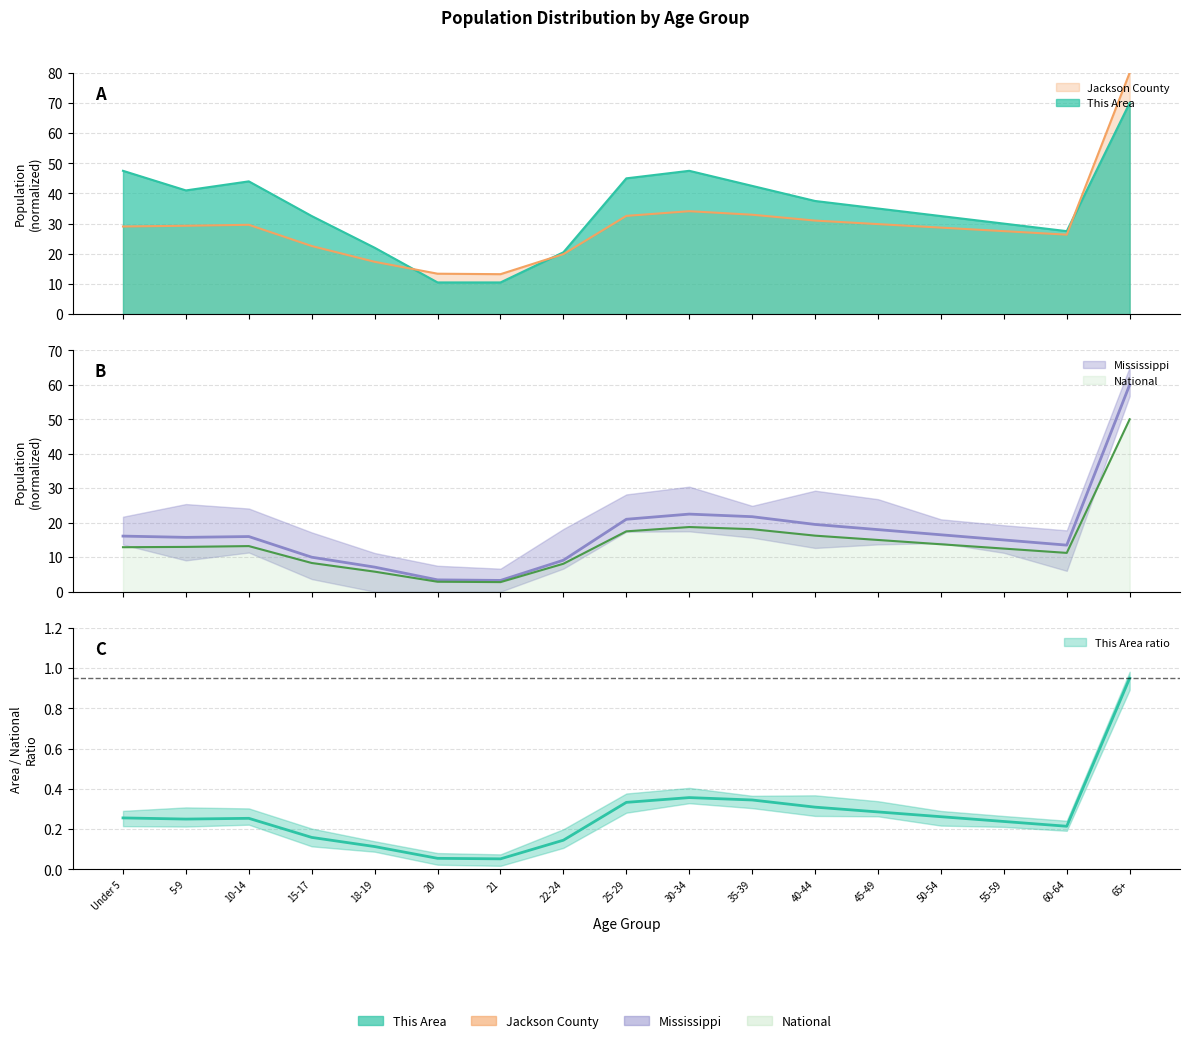

Which category has the lowest value in the This Area series?

20